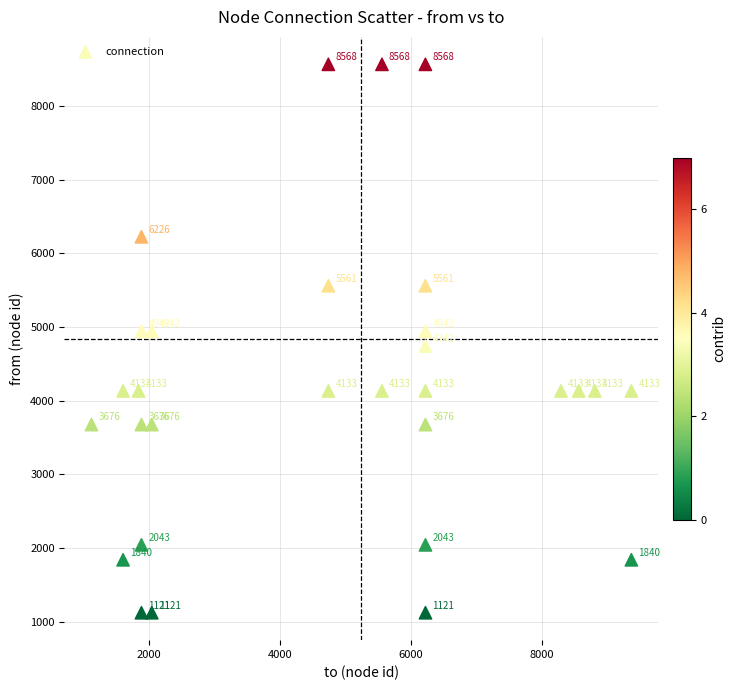

What is the range of X values (max minus min)?

8252